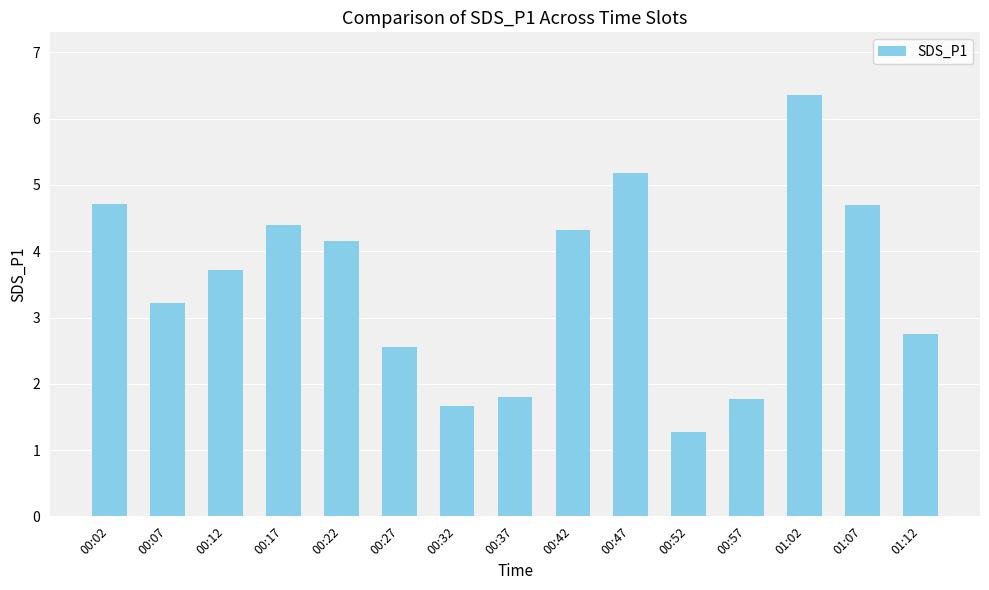

What is the difference between the values at 00:17 and 00:57?

2.6